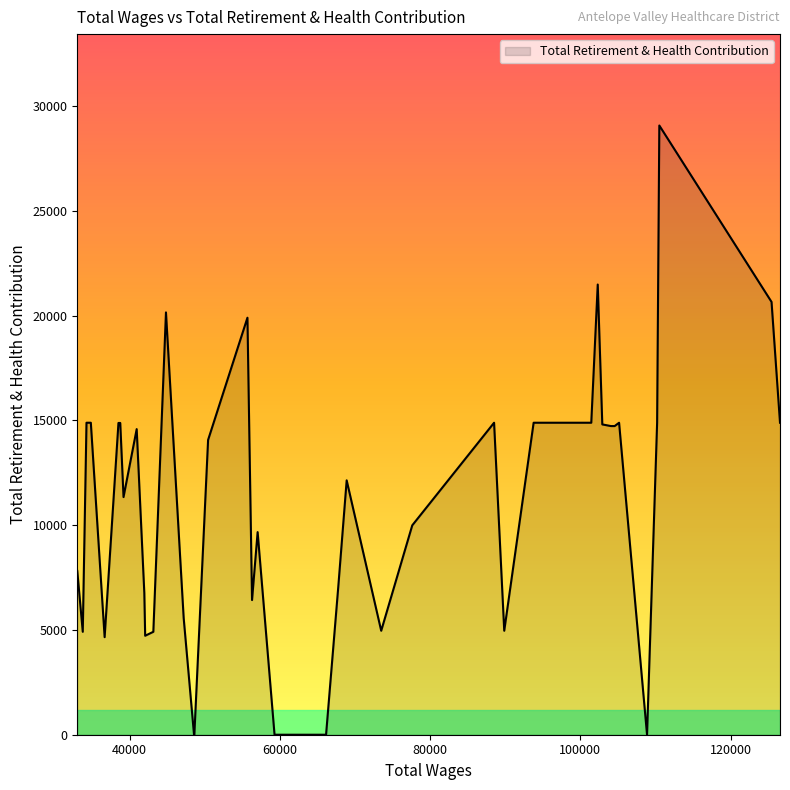

What is the difference between the maximum and minimum values?

29076